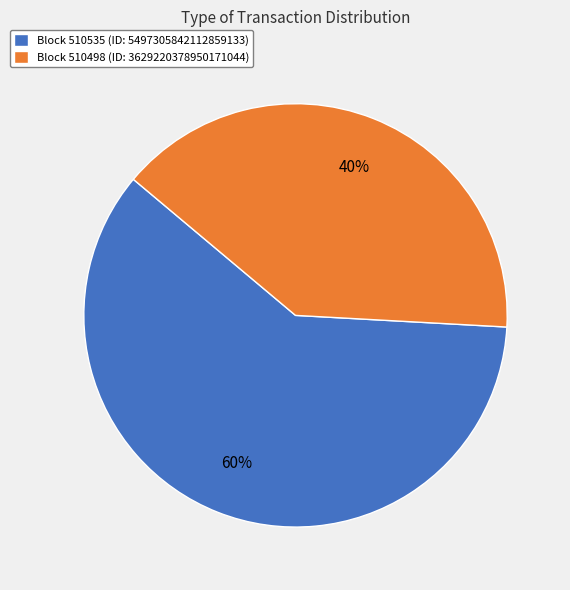

Between Block 510498 (ID: 3629220378950171044) and Block 510535 (ID: 5497305842112859133), which is larger?

Block 510535 (ID: 5497305842112859133)